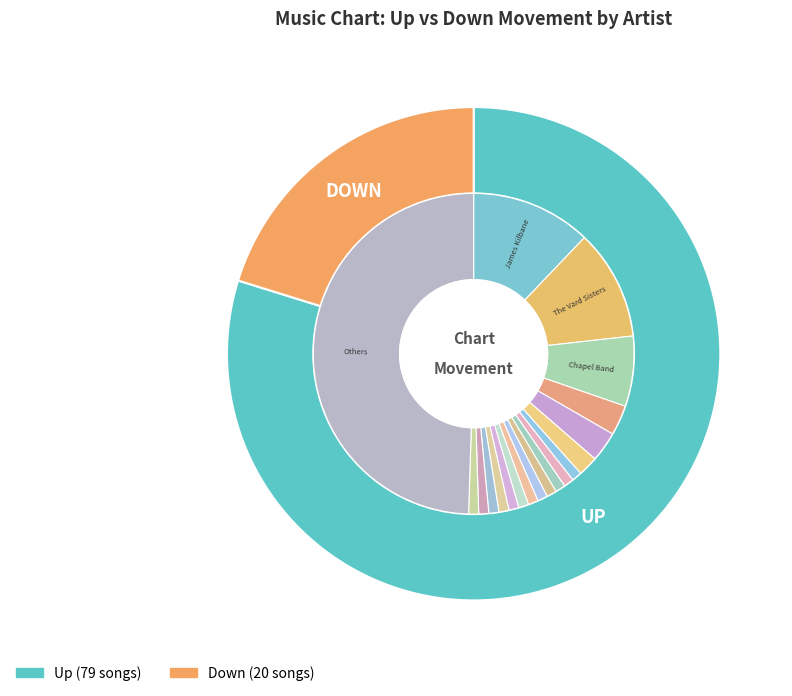

True or false: down accounts for 20% of the total.

True